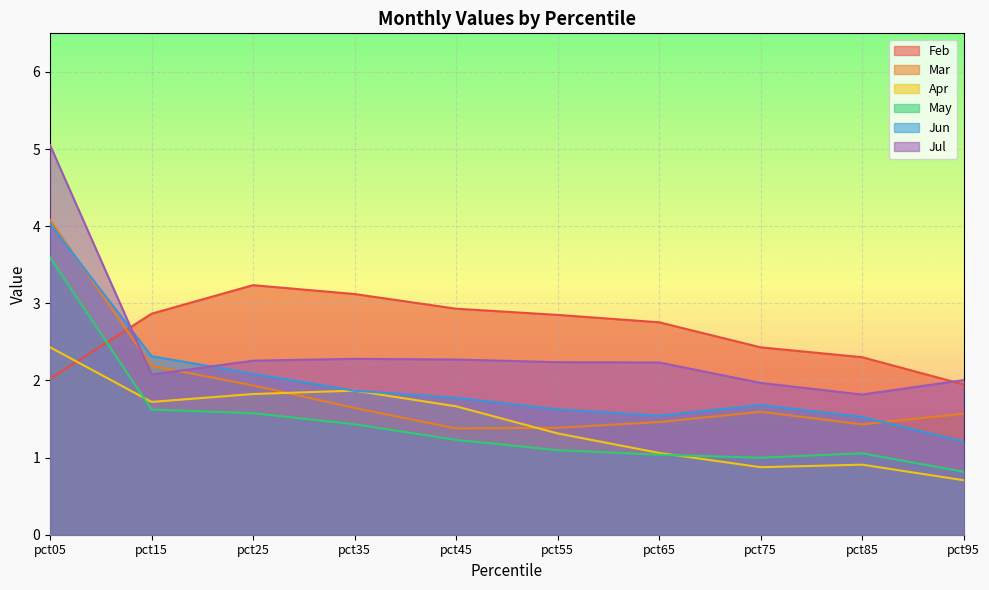

Between which two adjacent categories do Apr and Feb first intersect?

pct05 and pct15